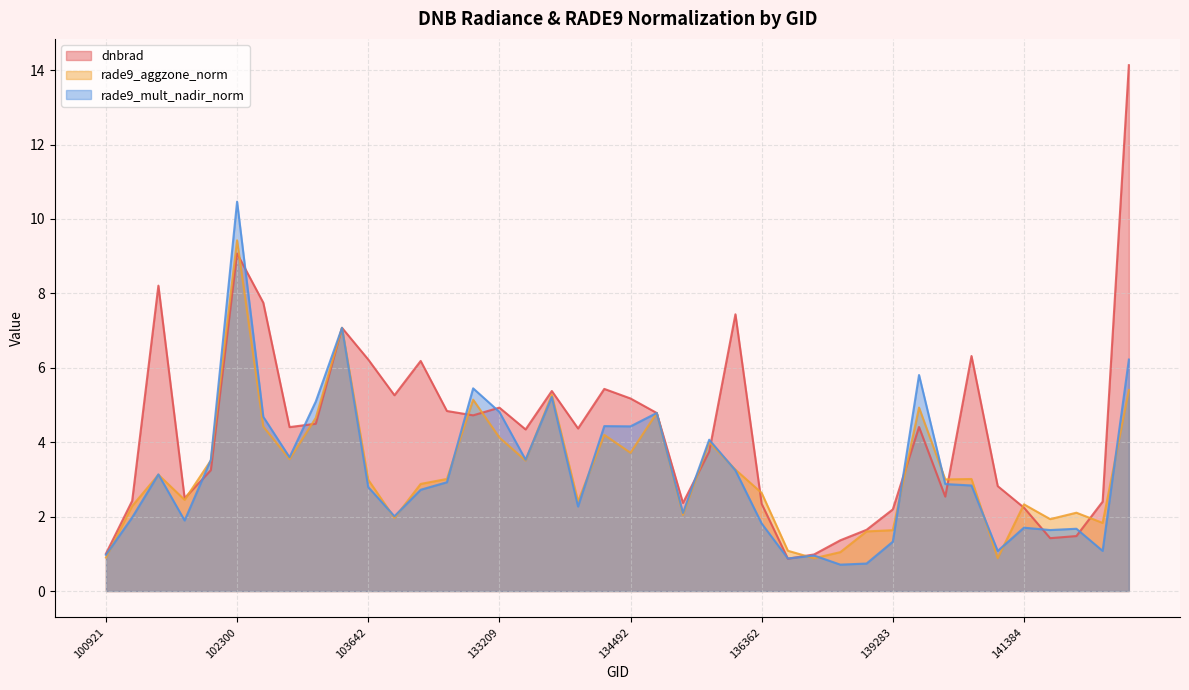

Between 136561 and 140059, which series saw the biggest shift?

rade9_mult_nadir_norm